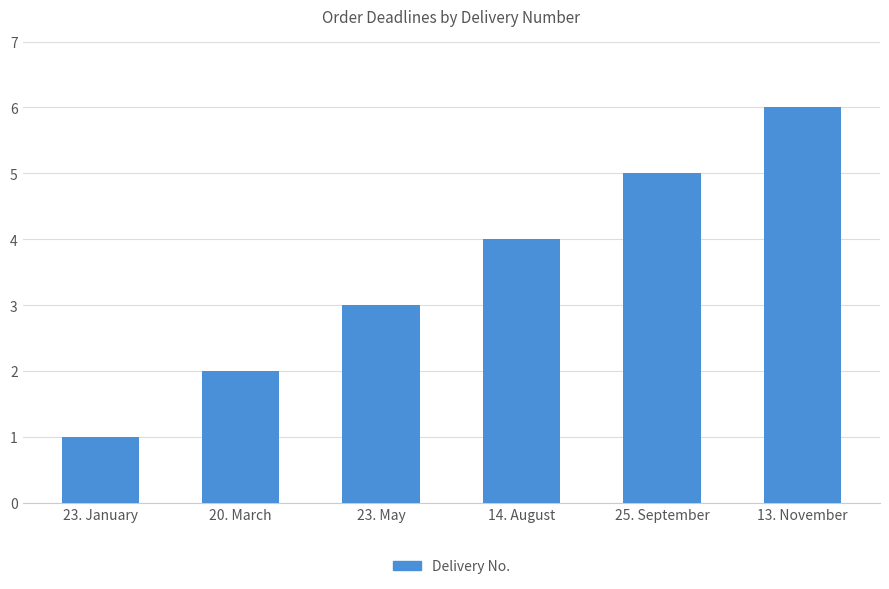

Approximately how many times larger is the value at 20. March compared to 25. September?

0.4